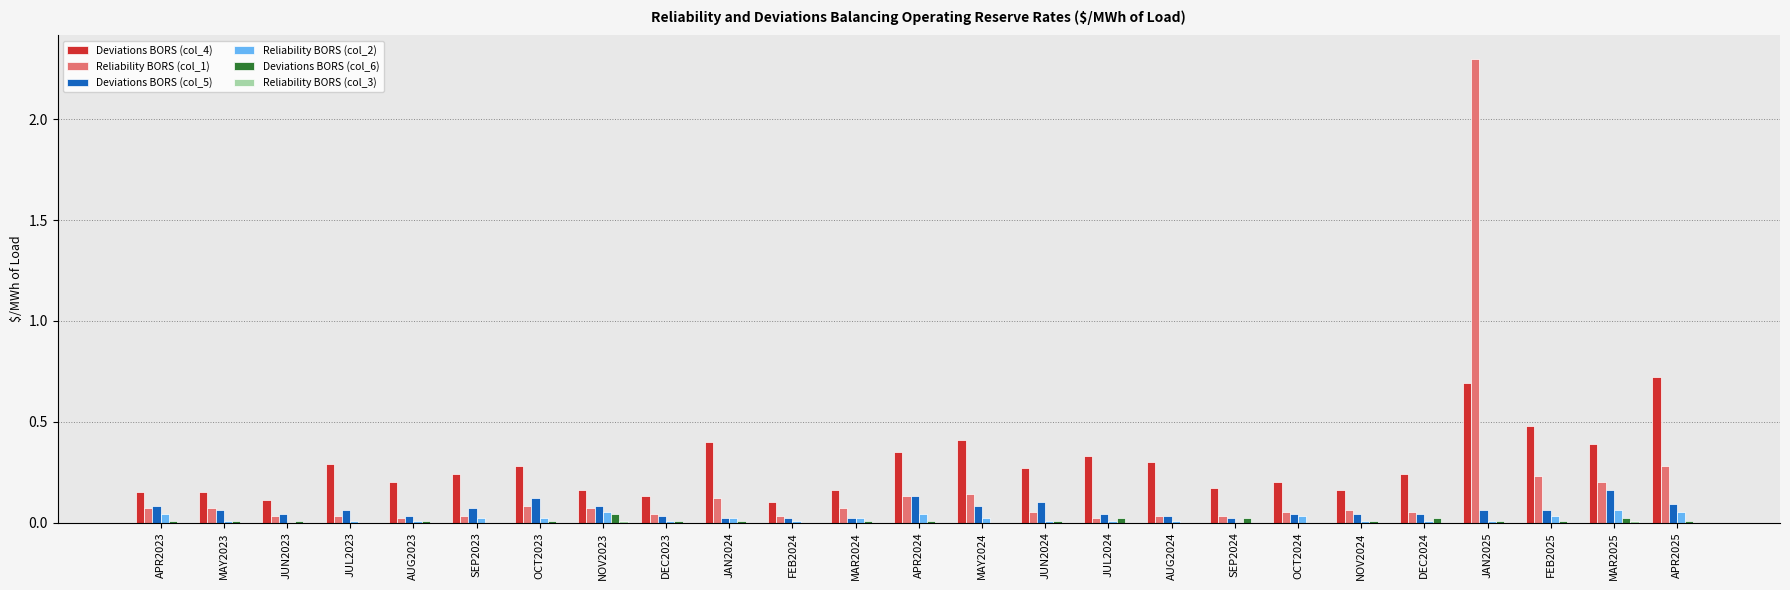

The value of Reliability BORS (col_1) at AUG2023 is 0.0. True or false?

True